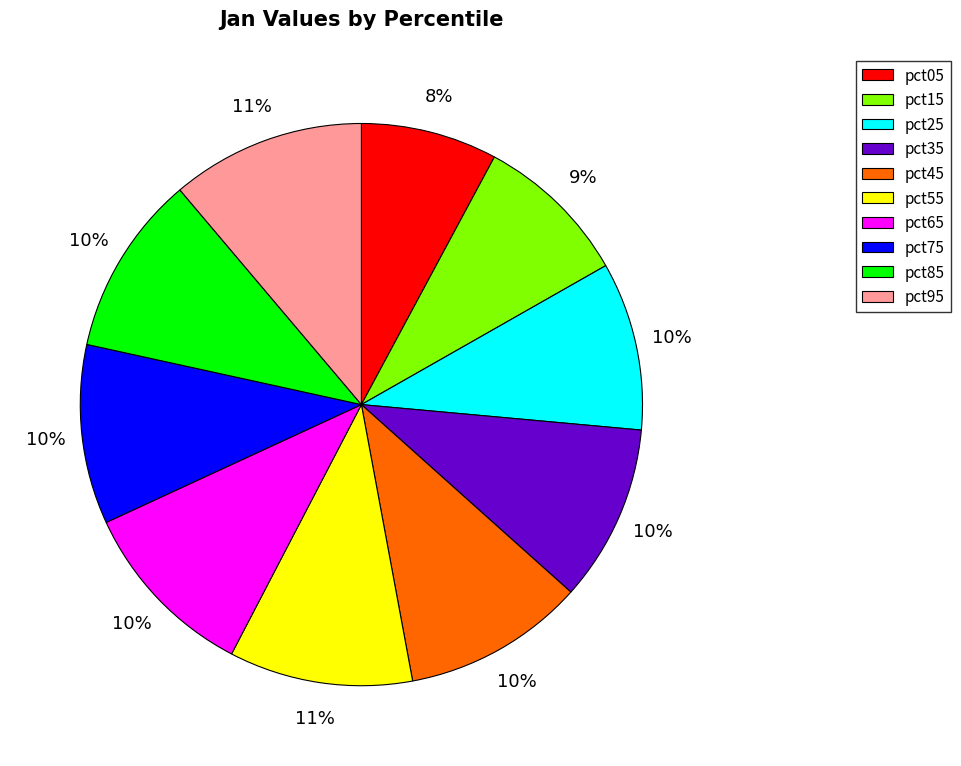

What is the ratio of the value at pct15 to the value at pct85?

0.9